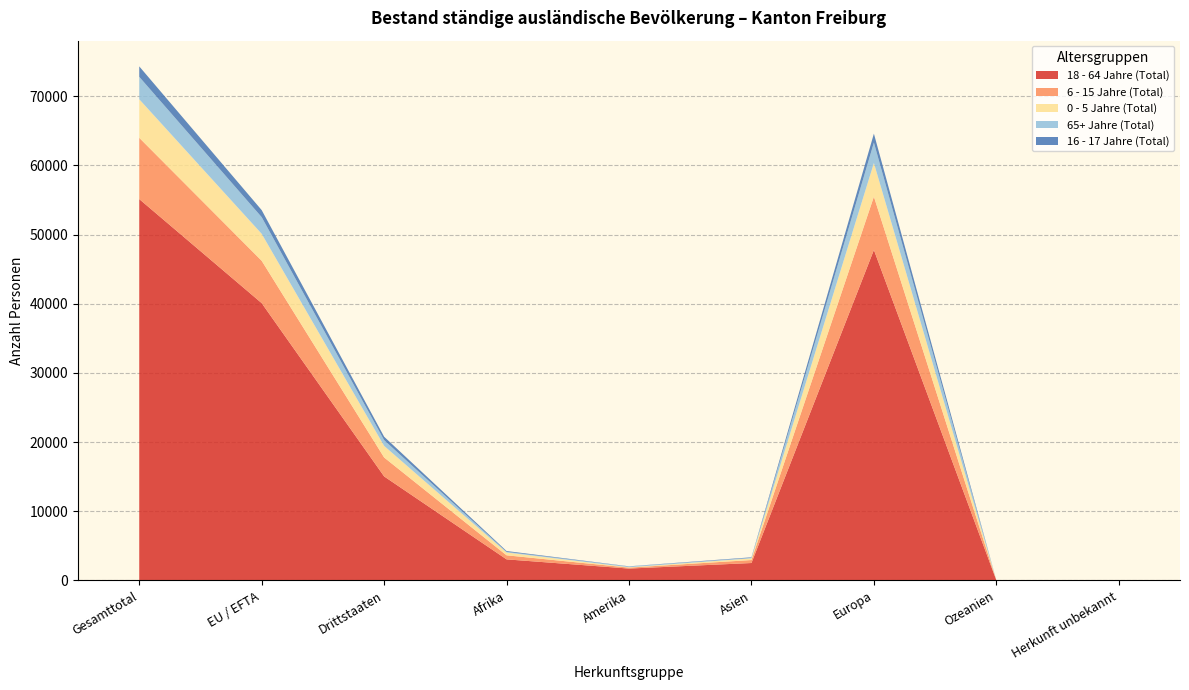

Reading left to right, what are all the values shown in this chart?

18 - 64 Jahre (Total): 55144	40099	15045	3051	1719	2523	47794	32	25
6 - 15 Jahre (Total): 8862	6125	2737	586	138	431	7703	1	3
0 - 5 Jahre (Total): 5572	3897	1675	407	55	239	4862	3	6
65+ Jahre (Total): 3245	2412	833	97	106	82	2958	2	0
16 - 17 Jahre (Total): 1510	1015	495	115	29	76	1289	1	0